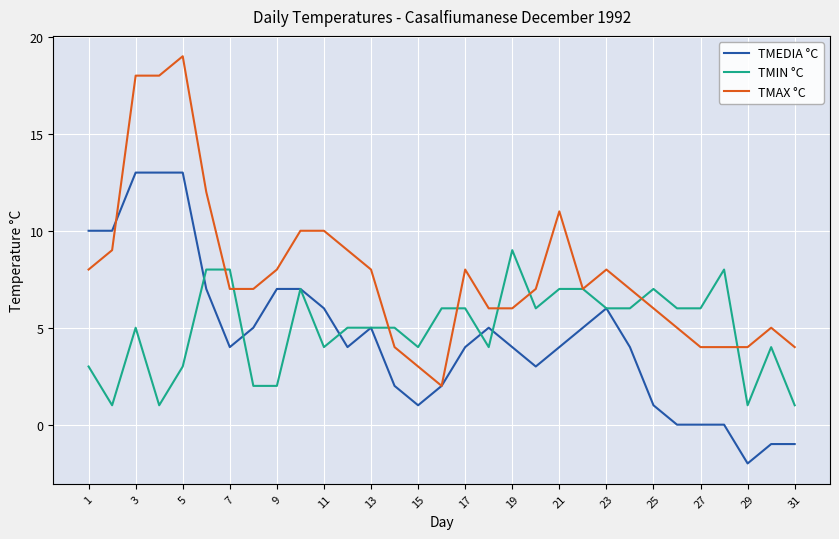

What is the greatest value displayed?

19